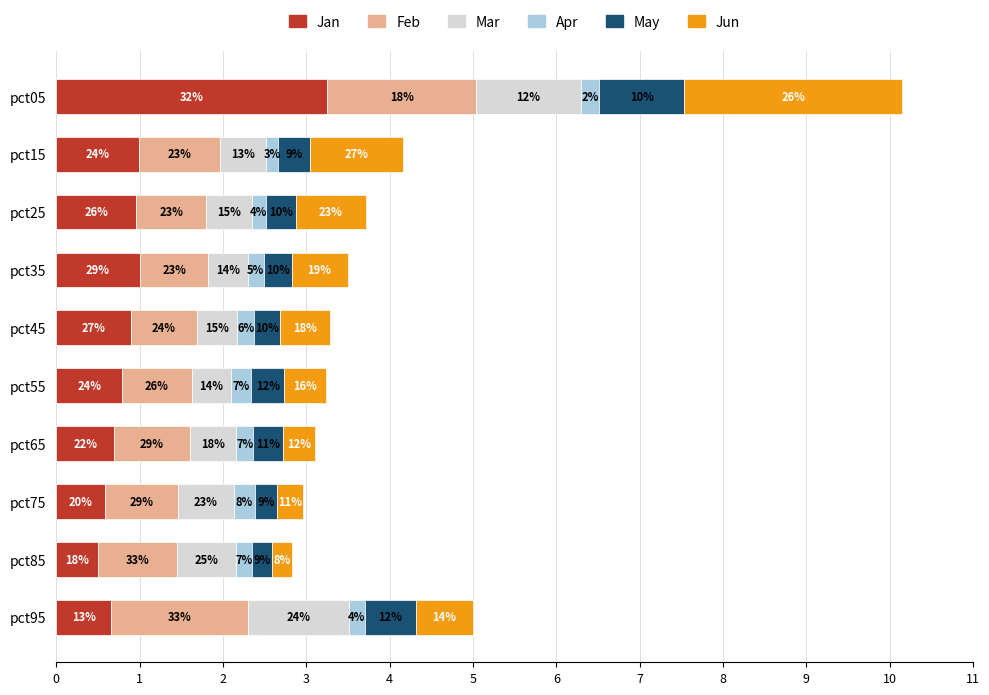

Which series has the largest total across all categories?

Feb